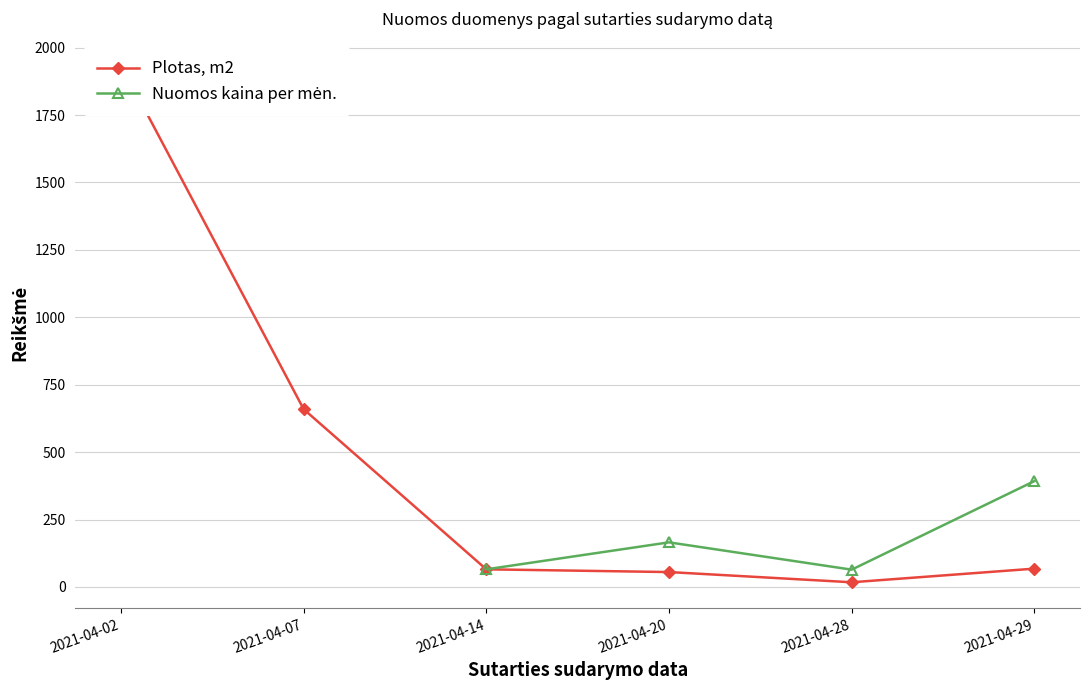

Where is Plotas, m2 nearest to the value 585?

2021-04-07